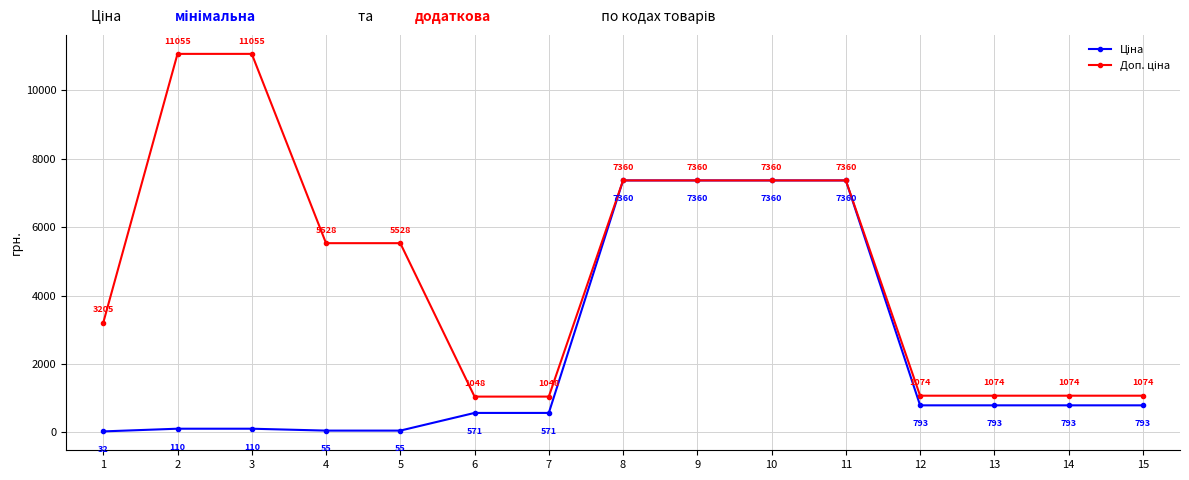

What is the maximum value shown in the chart?

11055.0